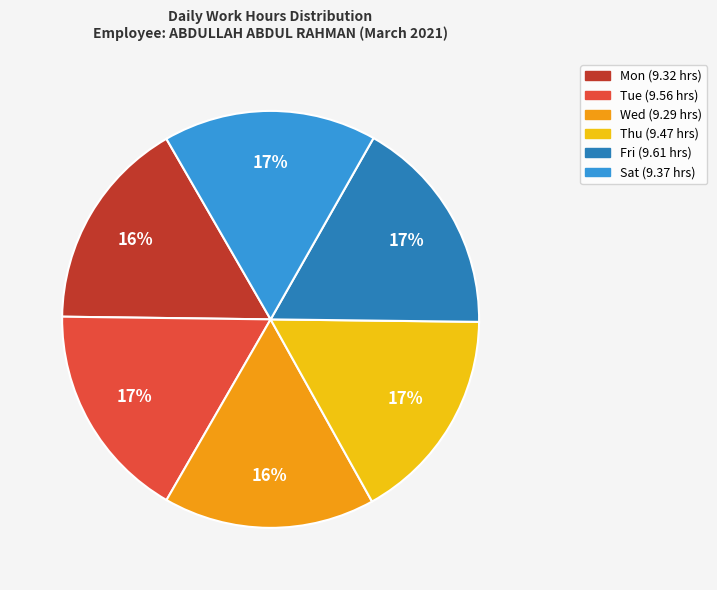

Does any single category account for the majority?

No